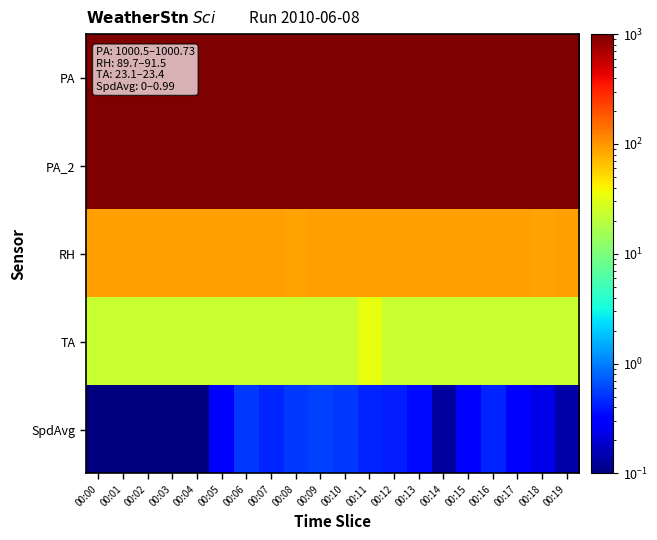

Which series has the largest total across all categories?

PA